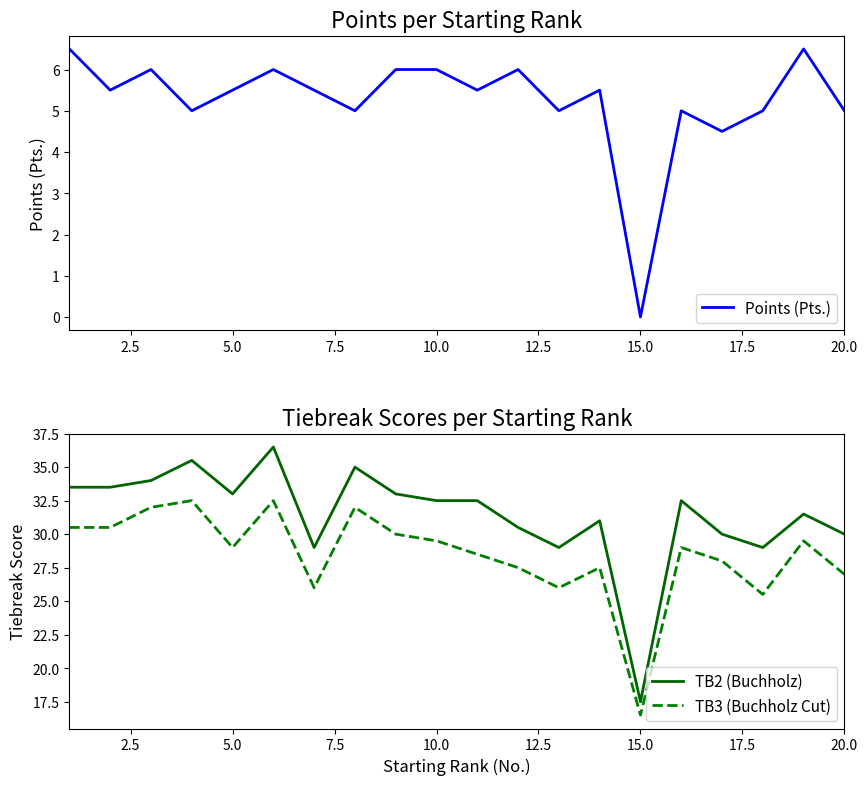

Reading left to right, what are all the values shown in this chart?

Points (Pts.): 6.5	5.5	6.0	5.0	5.5	6.0	5.5	5.0	6.0	6.0	5.5	6.0	5.0	5.5	0.0	5.0	4.5	5.0	6.5	5.0
TB2 (Buchholz): 33.5	33.5	34.0	35.5	33.0	36.5	29.0	35.0	33.0	32.5	32.5	30.5	29.0	31.0	17.5	32.5	30.0	29.0	31.5	30.0
TB3 (Buchholz Cut): 30.5	30.5	32.0	32.5	29.0	32.5	26.0	32.0	30.0	29.5	28.5	27.5	26.0	27.5	16.5	29.0	28.0	25.5	29.5	27.0